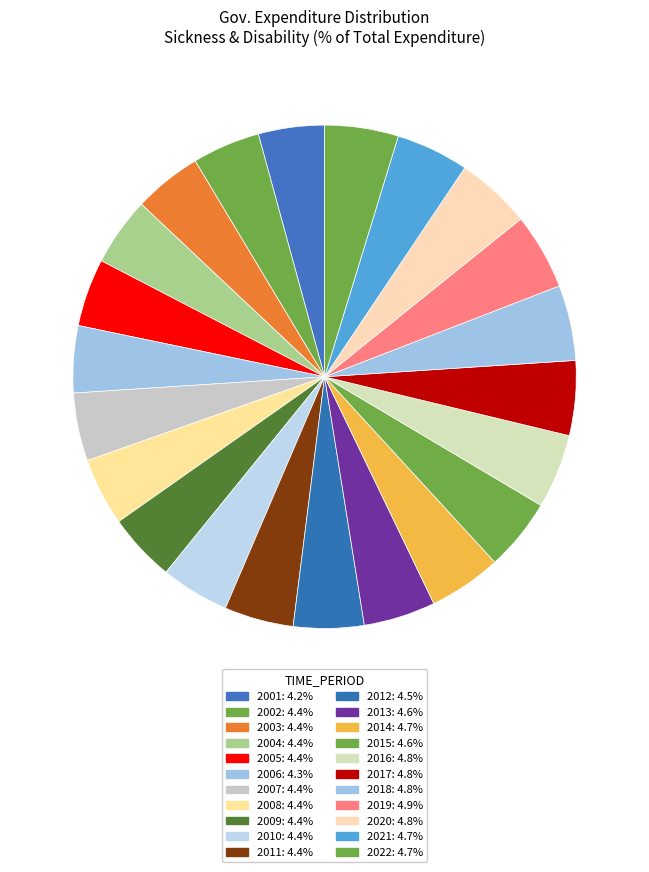

To the nearest percent, what is the combined percentage of 2007 and 2003?

9%